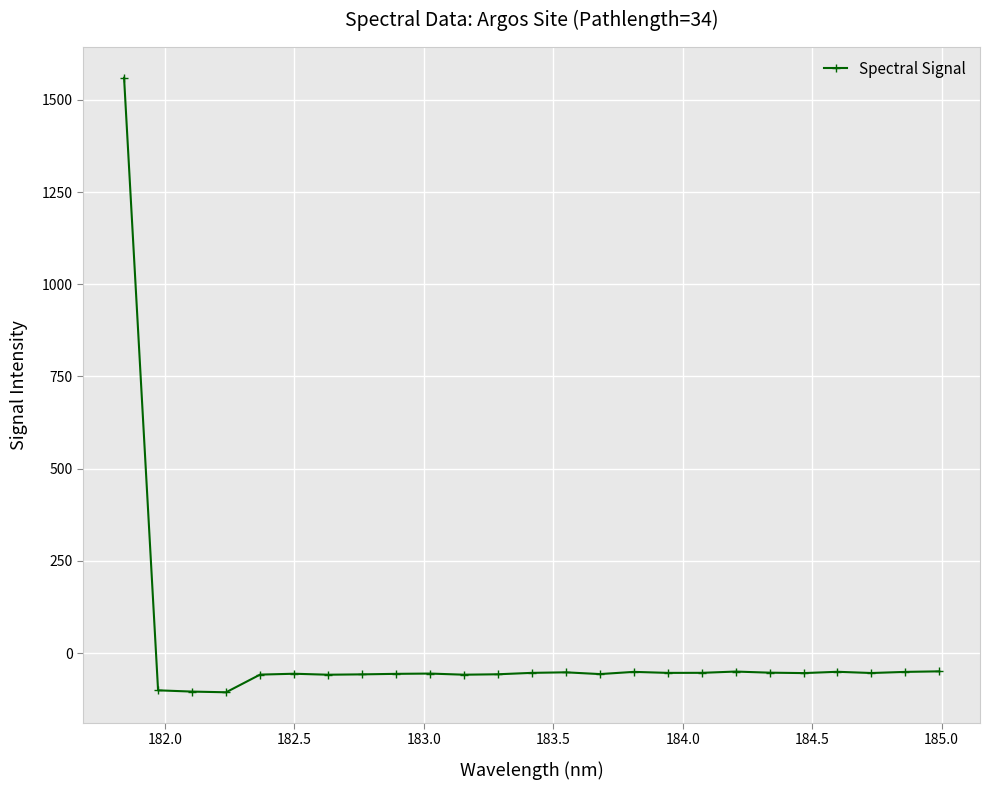

True or false: the data has more than 1 interior local peaks.

True